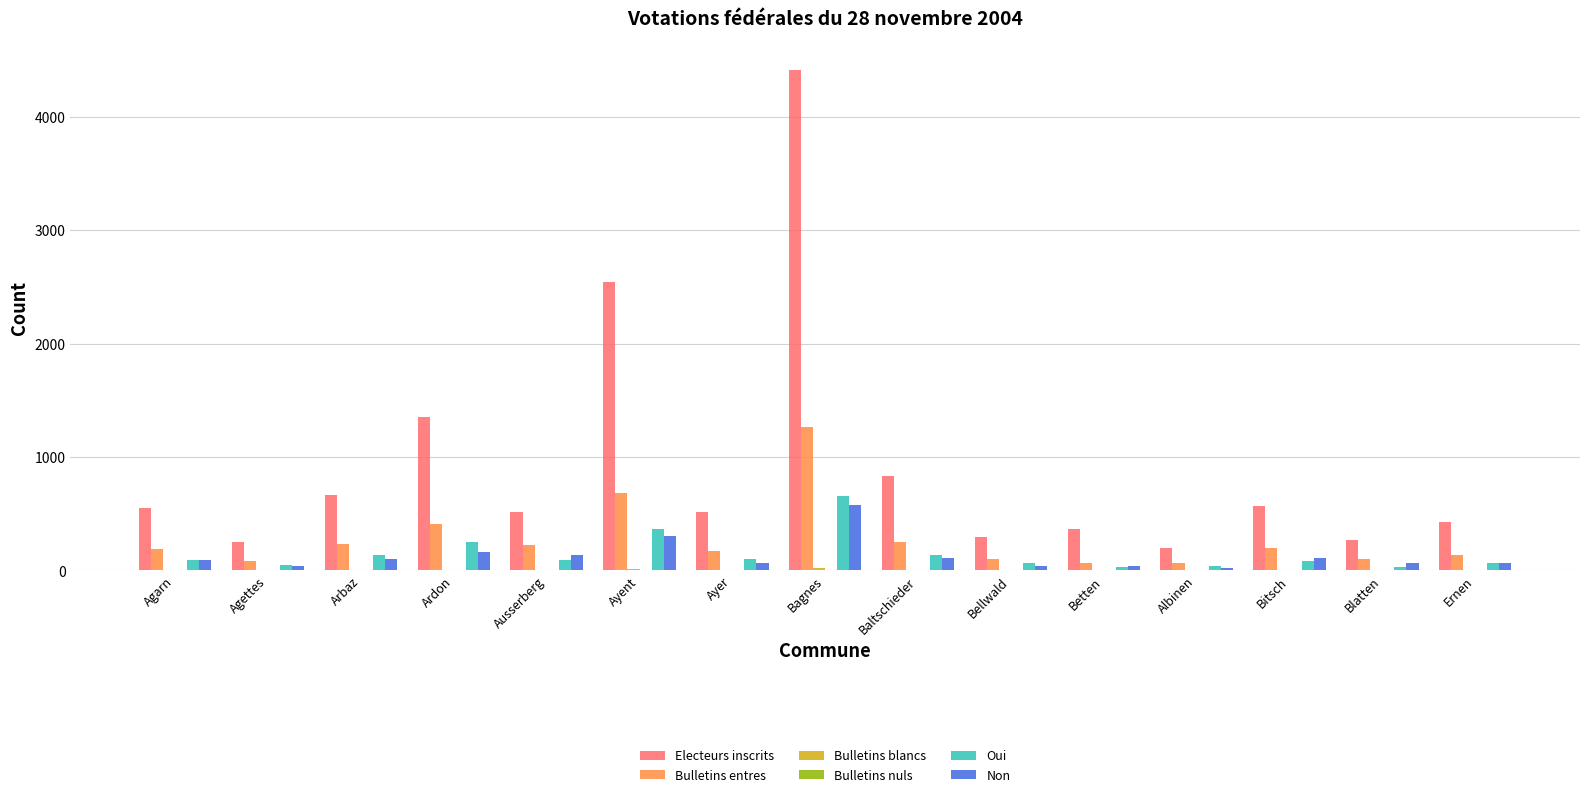

Which series has the largest total across all categories?

Electeurs inscrits